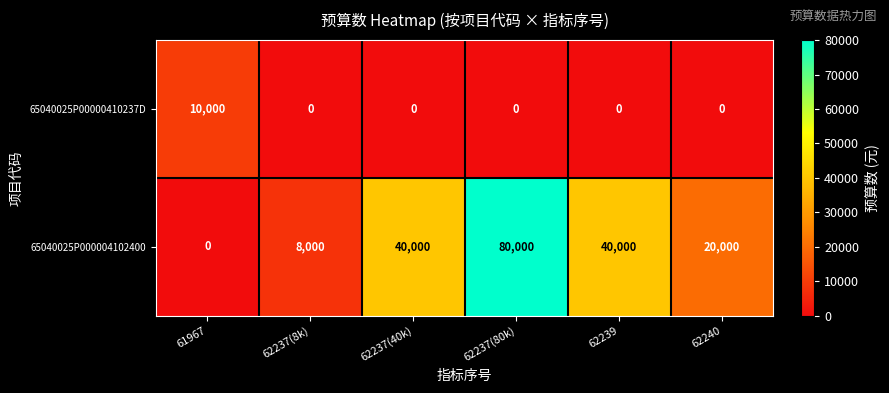

What is the difference between the highest and lowest values at 62237(40k)?

40000